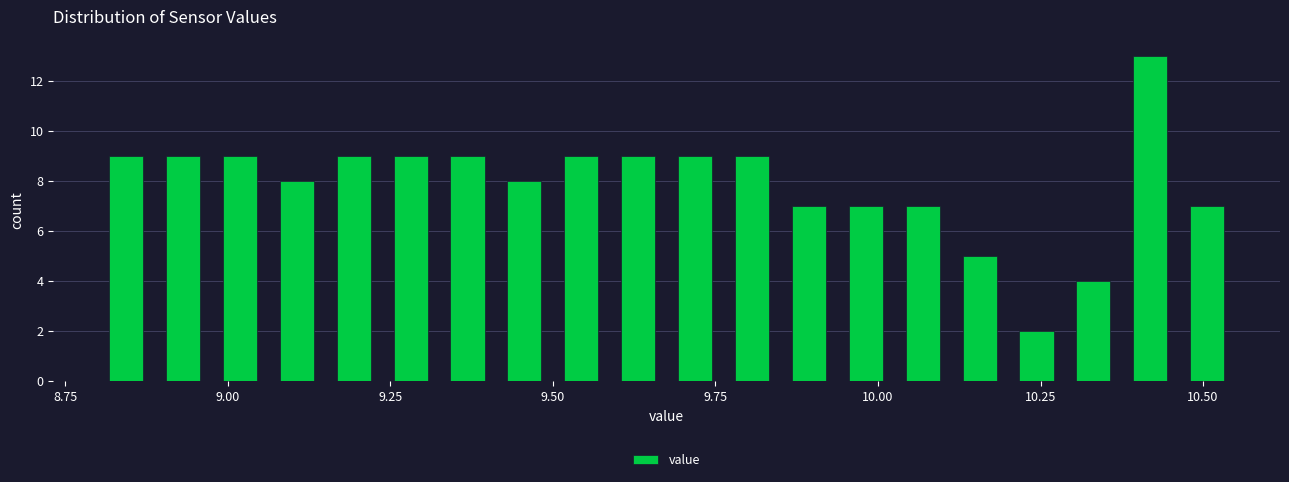

Around what value on the x-axis is the tallest bar? Give the approximate position of its centre, as read against the axis.

10.40